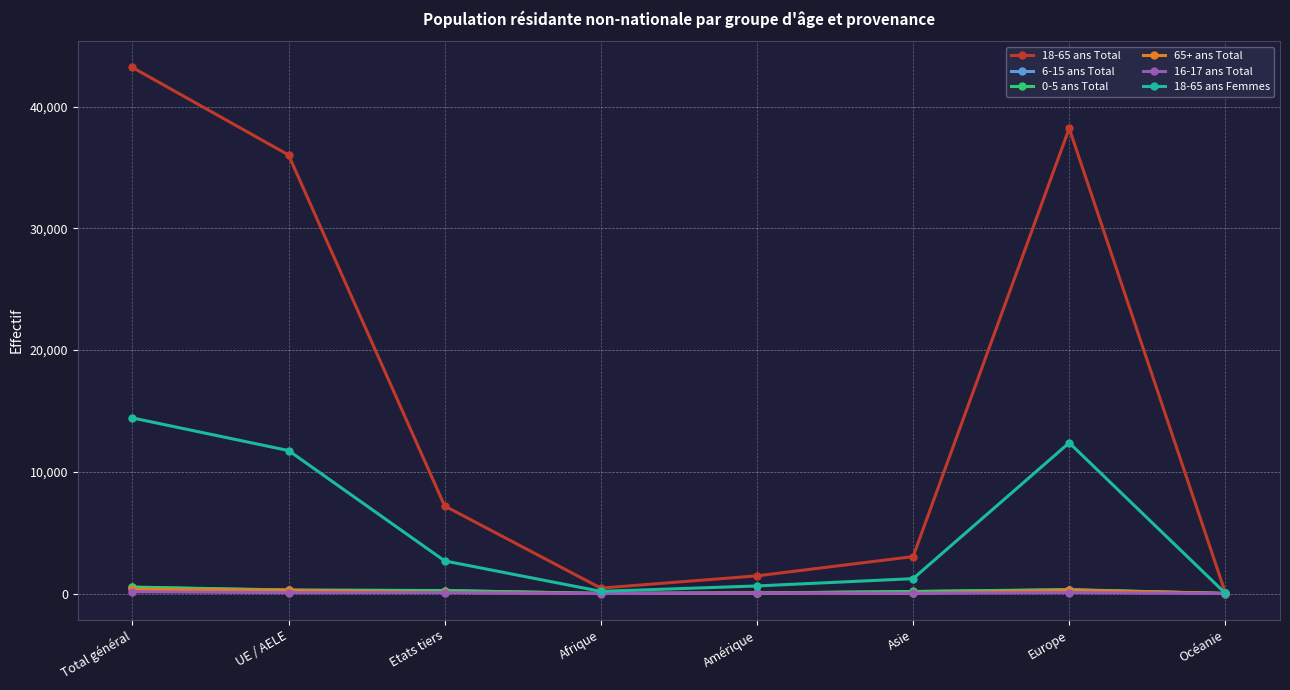

The 16-17 ans Total series shows 0 at Océanie. True or false?

True